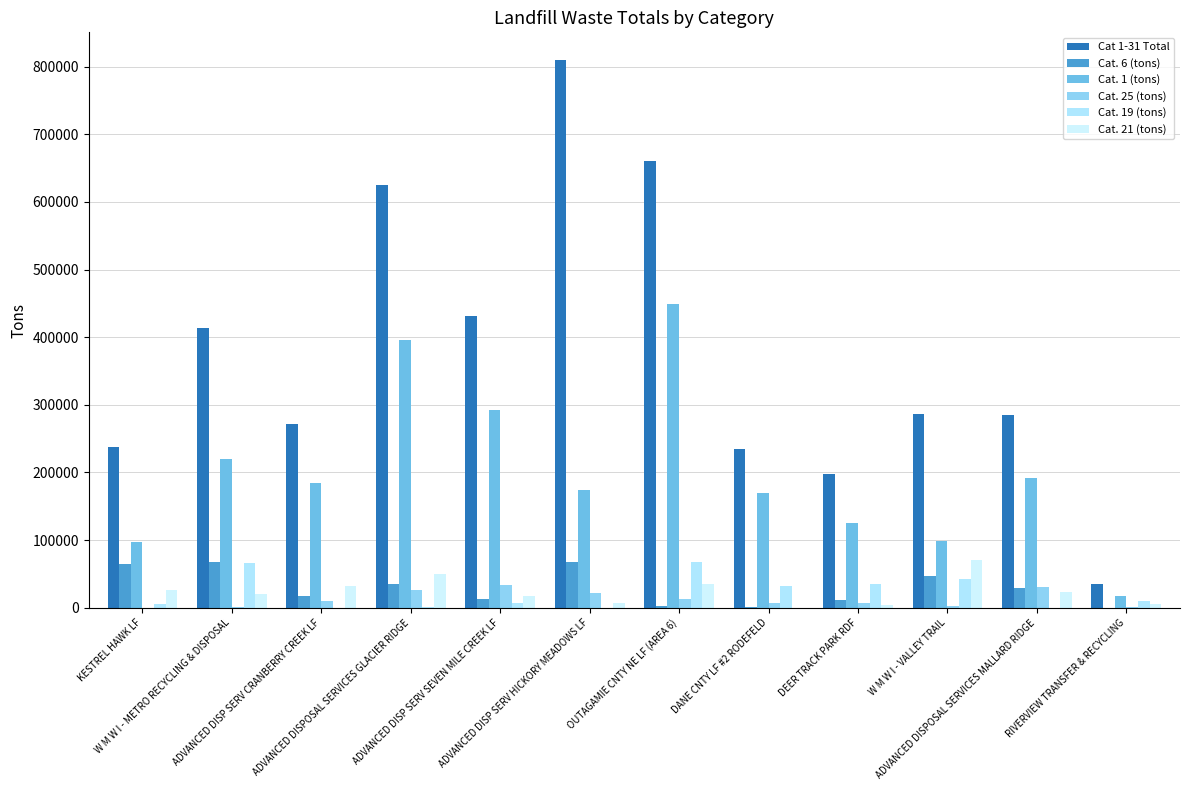

The Cat. 6 (tons) series shows 12567.0 at ADVANCED DISP SERV SEVEN MILE CREEK LF. True or false?

True